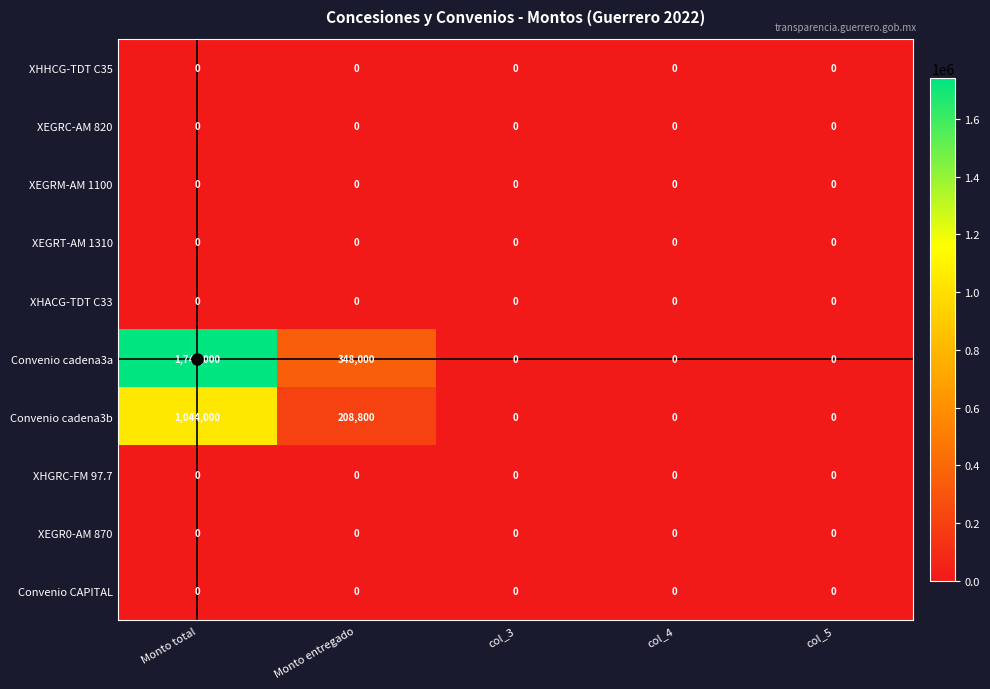

What is the difference between the second highest and second lowest values in the Convenio cadena3a series?

348000